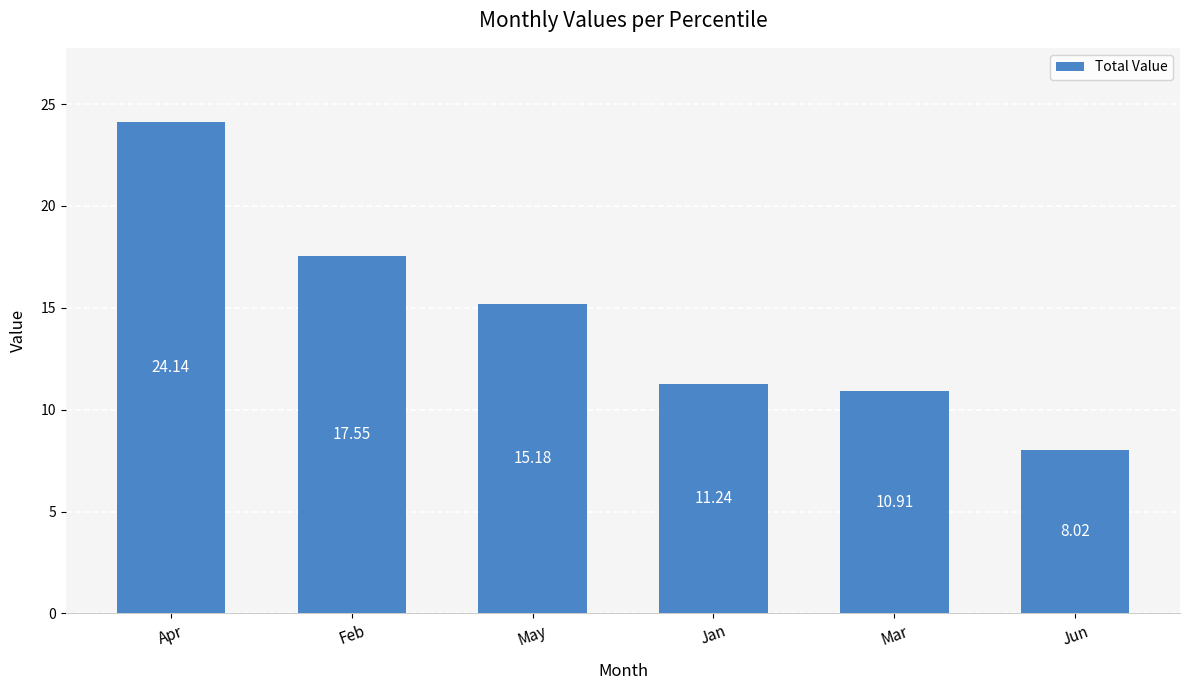

What is the label of the 1st bar from the right?

Jun